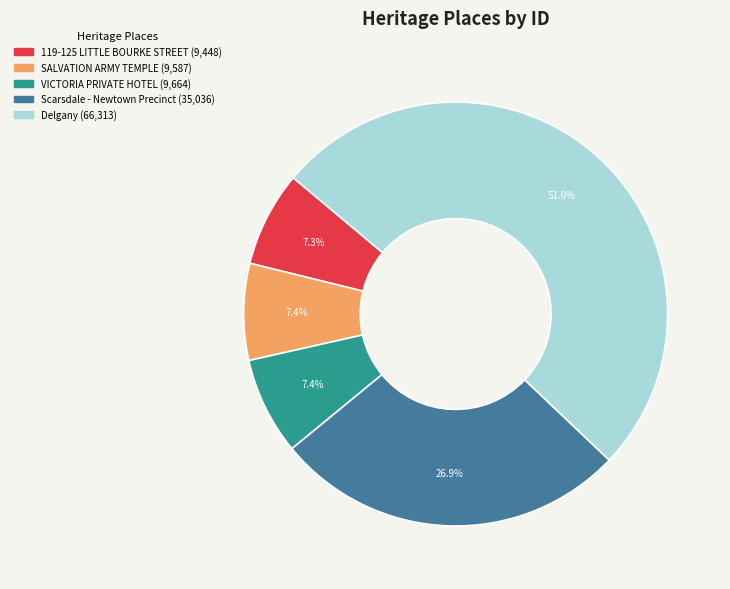

Count the number of slices in the pie.

5